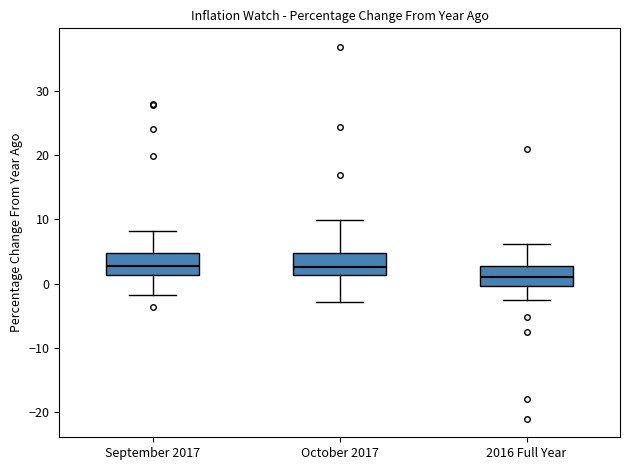

Reading left to right, read every box against the y-axis: the position of its median line, the range the box covers, and the ends of its whiskers. The values are not printed on the chart, so give them approximately, as read against the axis.

September 2017: median 3, box 1 to 5, whiskers -2 to 8
October 2017: median 3, box 1 to 5, whiskers -3 to 10
2016 Full Year: median 1, box 0 to 3, whiskers -3 to 6